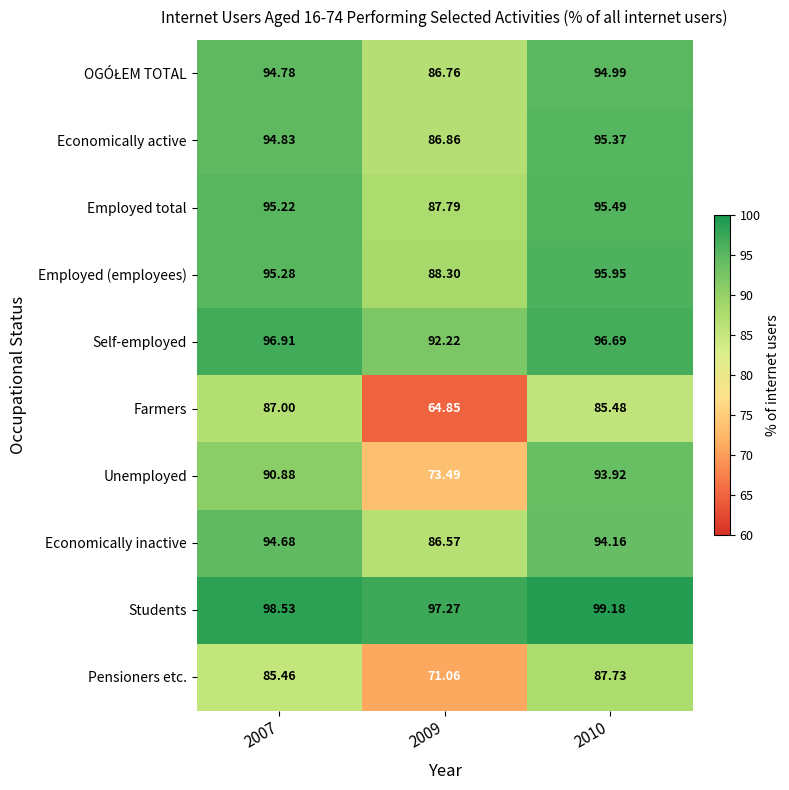

Between 2009 and 2010, which series saw the biggest shift?

Farmers